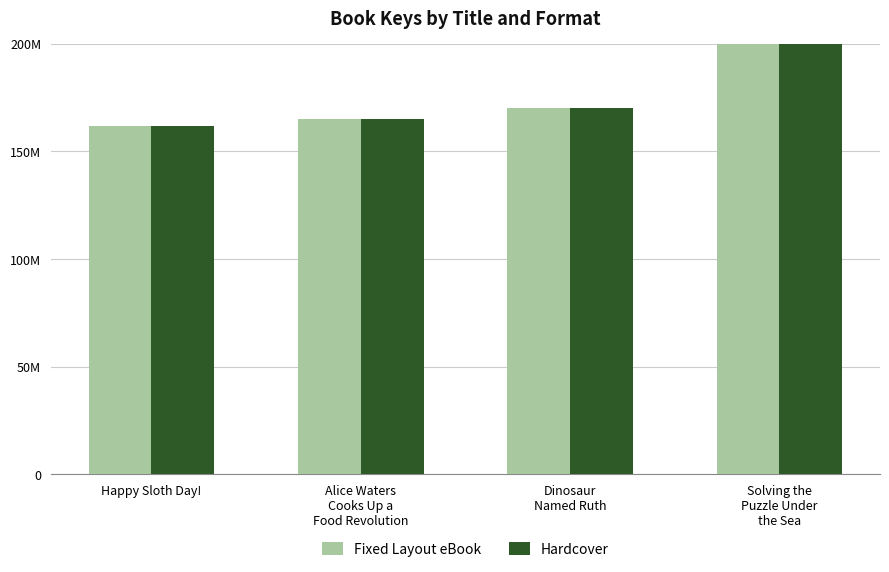

What is the value of the Fixed Layout eBook bar at the 3rd from the left?

169890961